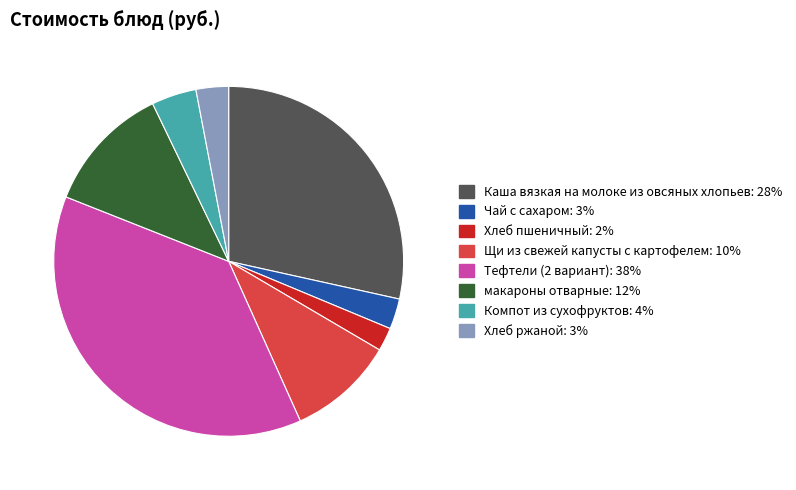

How many slices are in this pie chart?

8